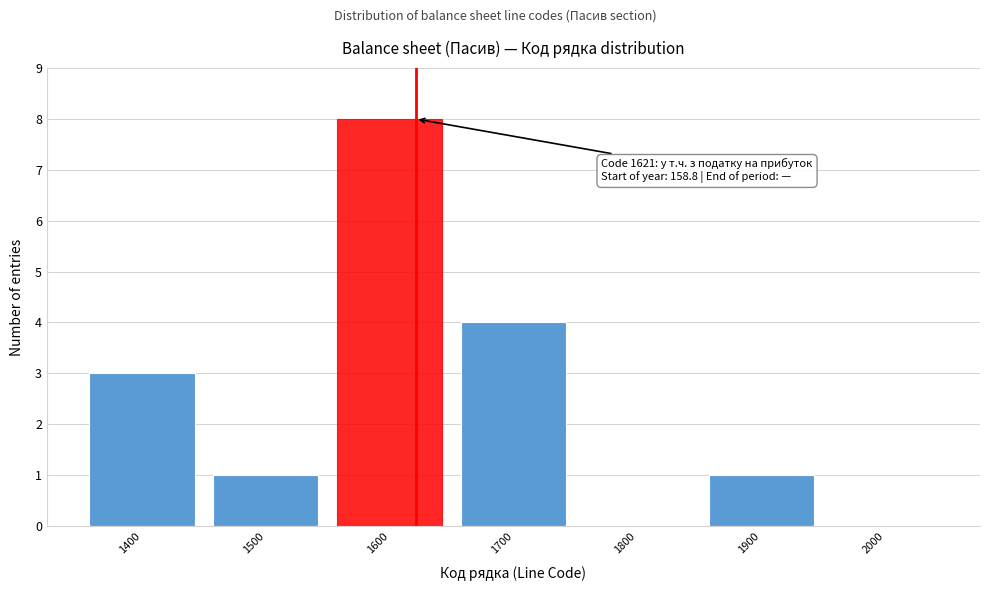

Which range on the x-axis has the tallest bar?

1550 to 1650